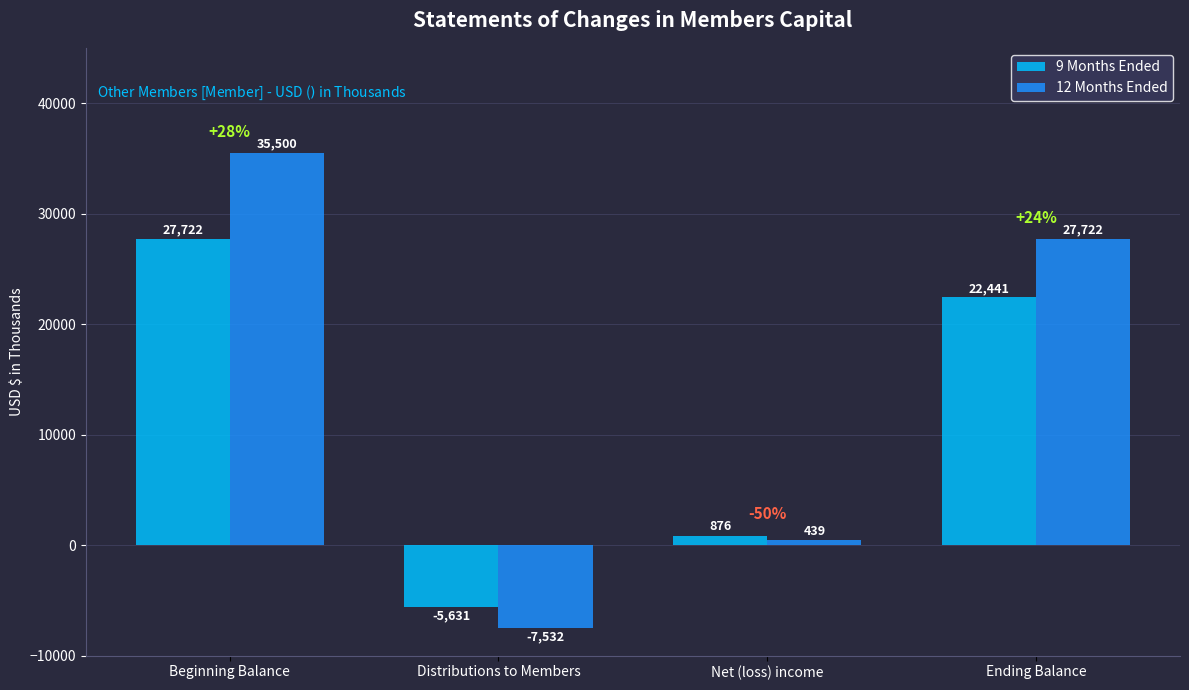

Which series has the widest spread of values?

12 Months Ended